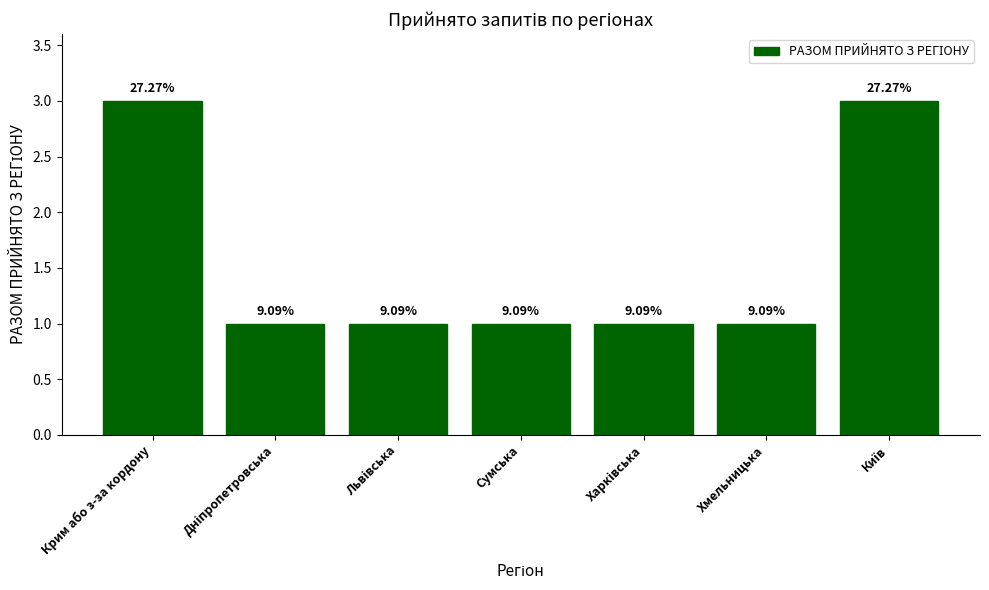

Reading left to right, extract all data points from this chart.

Крим або з-за кордону=3	Дніпропетровська=1	Львівська=1	Сумська=1	Харківська=1	Хмельницька=1	Київ=3